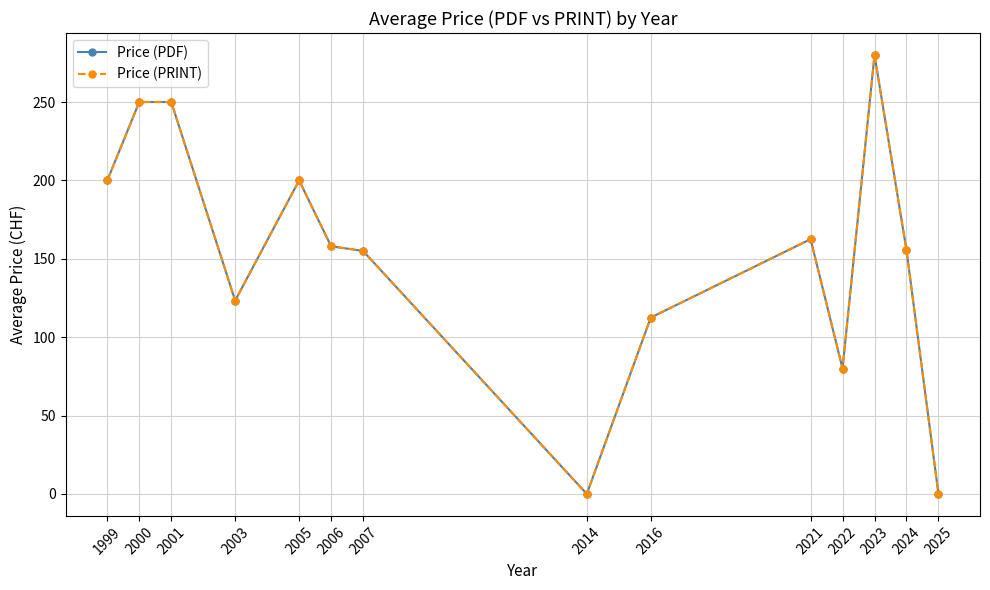

Is this an area chart (filled region under the line)?

No